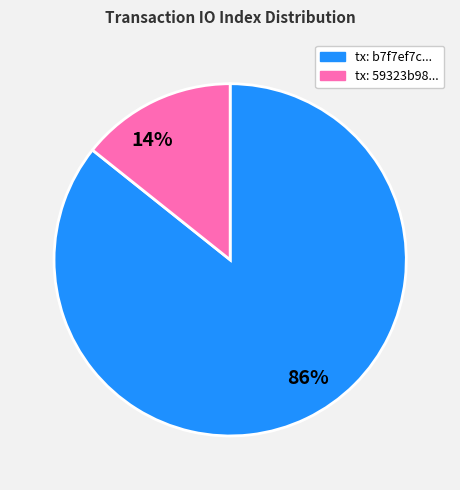

The 86% slice represents 77% of the pie. True or false?

False